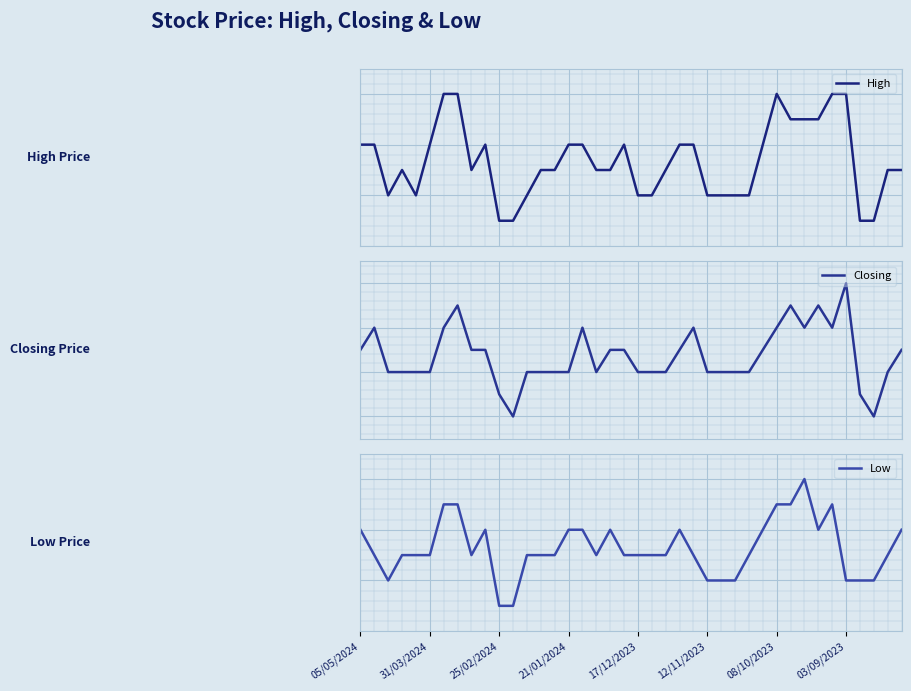

Is the value of Closing at 35 greater than the value of Low at 21?

Yes